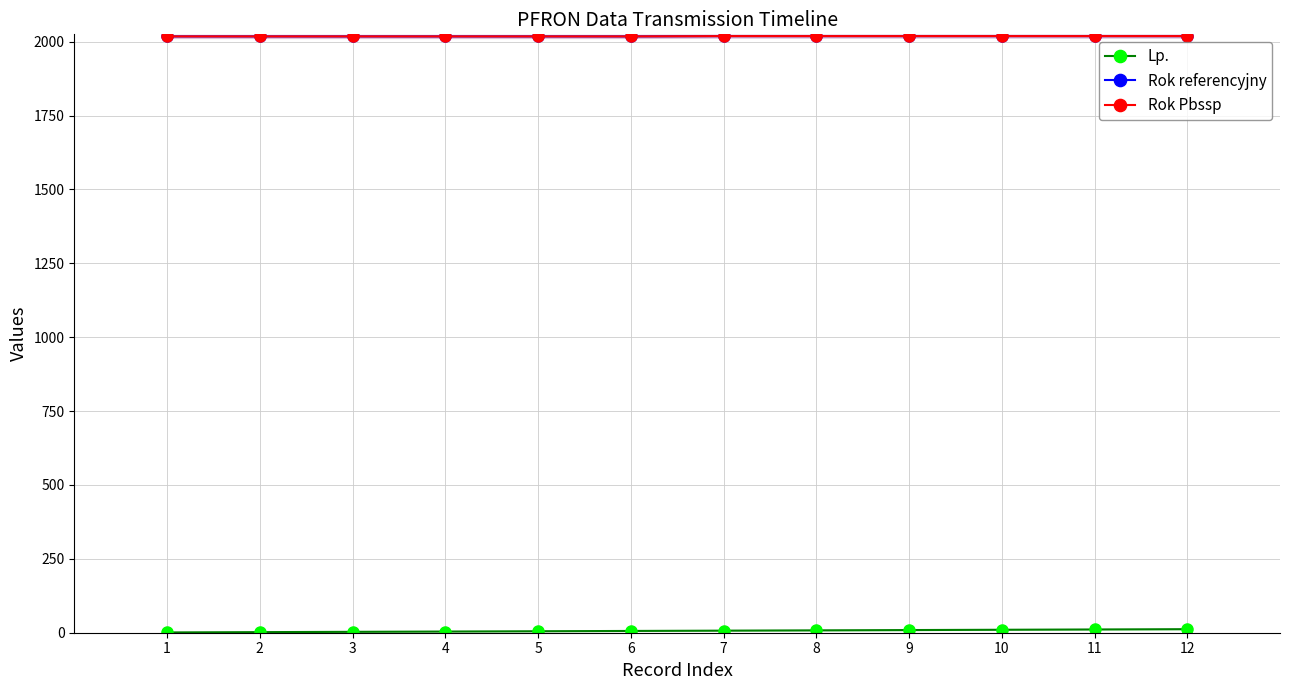

How many lines are shown in the chart?

3